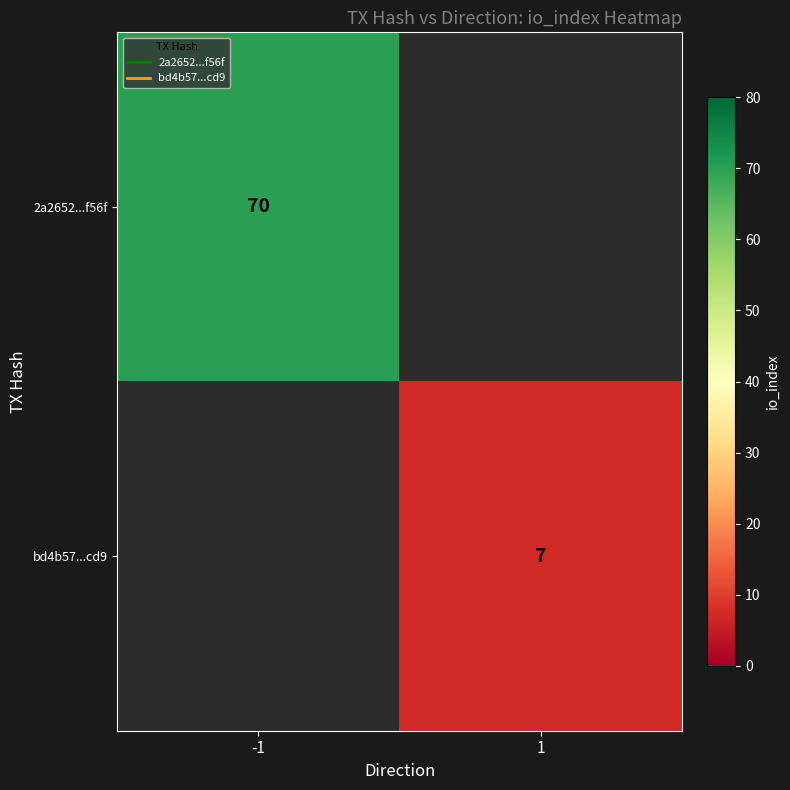

How many positive values does the bd4b57...cd9 series have?

1